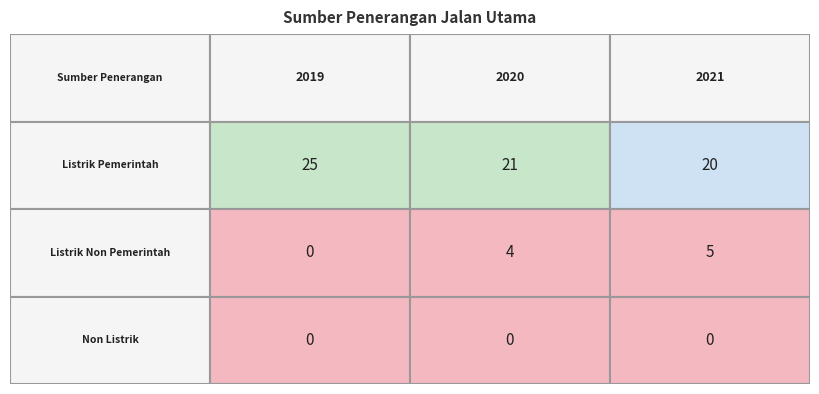

The Listrik Non Pemerintah series shows 4 at 2020. True or false?

True